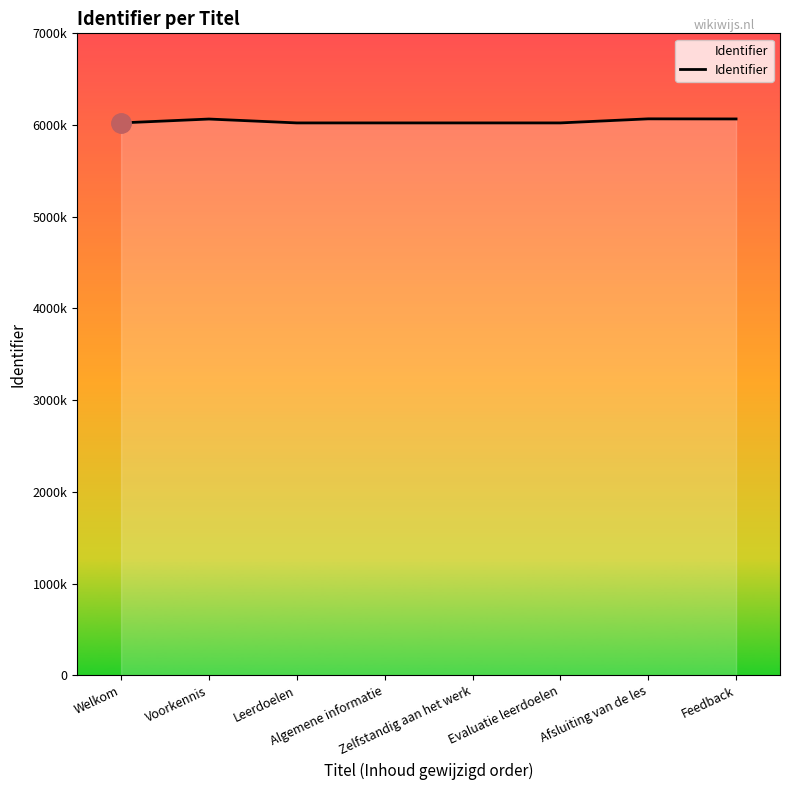

Is this an area chart (filled region under the line)?

Yes